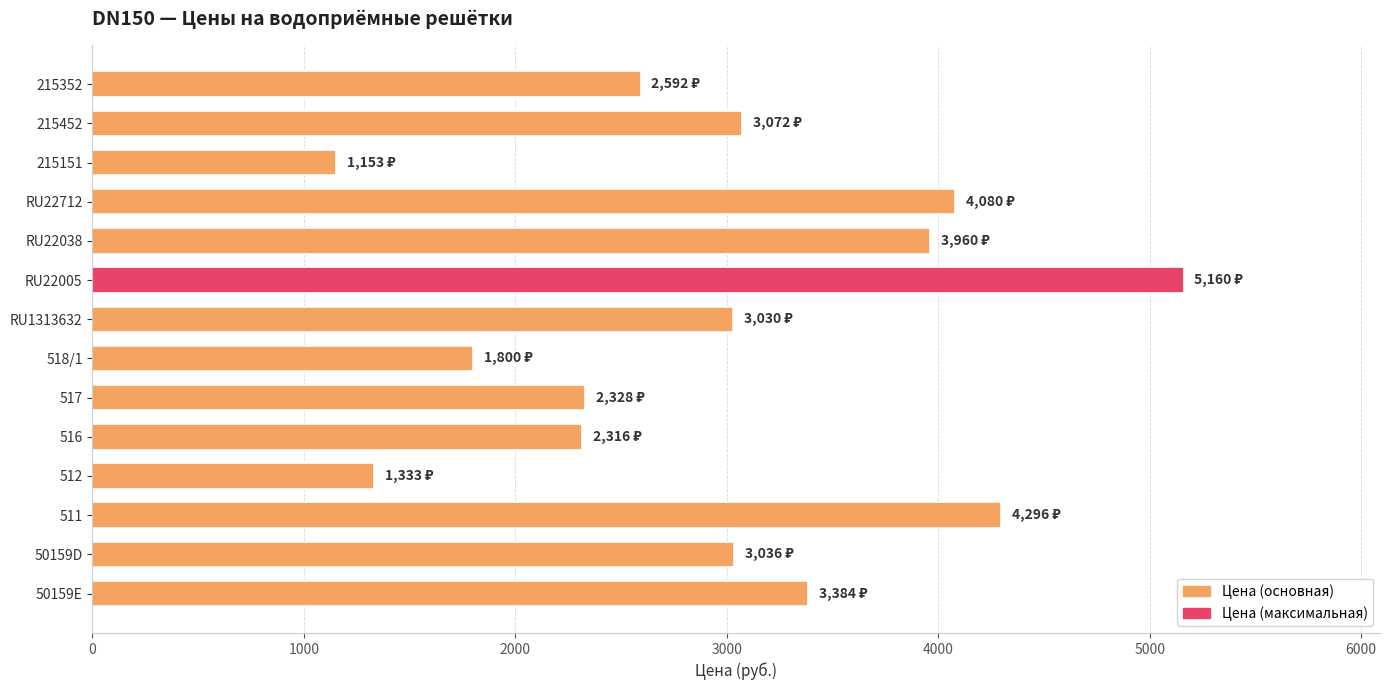

What is the approximate value at 516, to the nearest 50?

2300